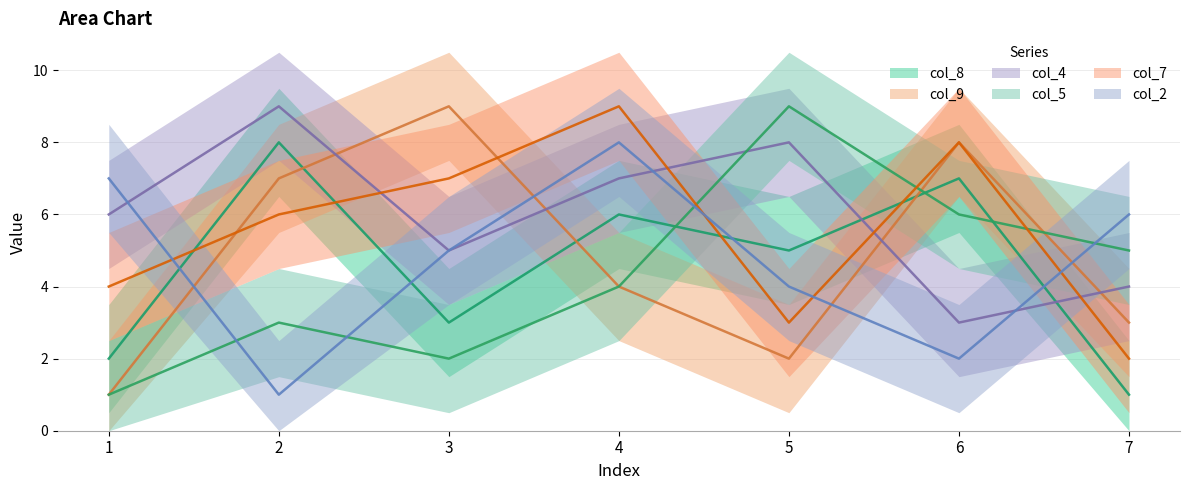

What is the total value across all series at 3?

31